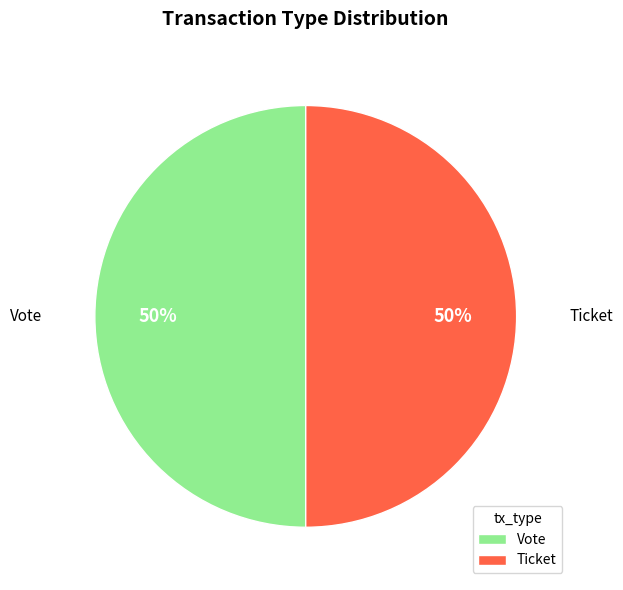

What percentage is the Vote slice, to the nearest percent?

50%